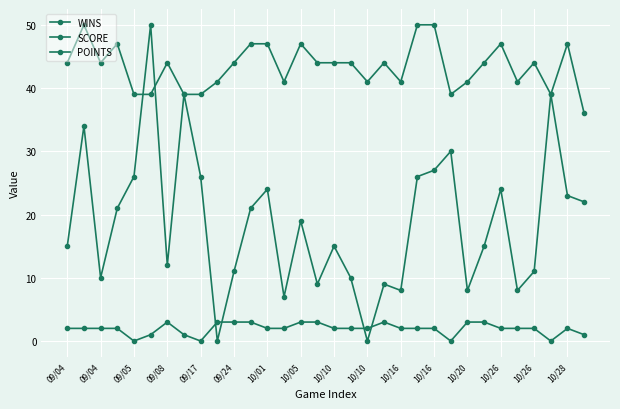

Reading left to right, transcribe all the data shown in this chart.

WINS: 15	34	10	21	26	50	12	39	26	0	11	21	24	7	19	9	15	10	0	9	8	26	27	30	8	15	24	8	11	39	23	22
SCORE: 2	2	2	2	0	1	3	1	0	3	3	3	2	2	3	3	2	2	2	3	2	2	2	0	3	3	2	2	2	0	2	1
POINTS: 44	50	44	47	39	39	44	39	39	41	44	47	47	41	47	44	44	44	41	44	41	50	50	39	41	44	47	41	44	39	47	36